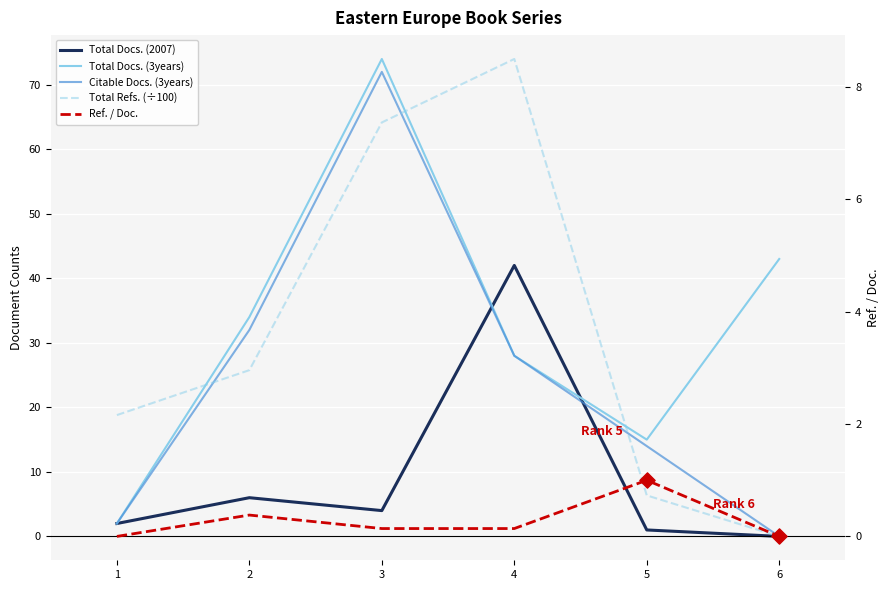

What are all the series names shown in the legend?

Total Docs. (2007), Total Docs. (3years), Citable Docs. (3years), Total Refs. (÷100), Ref. / Doc.